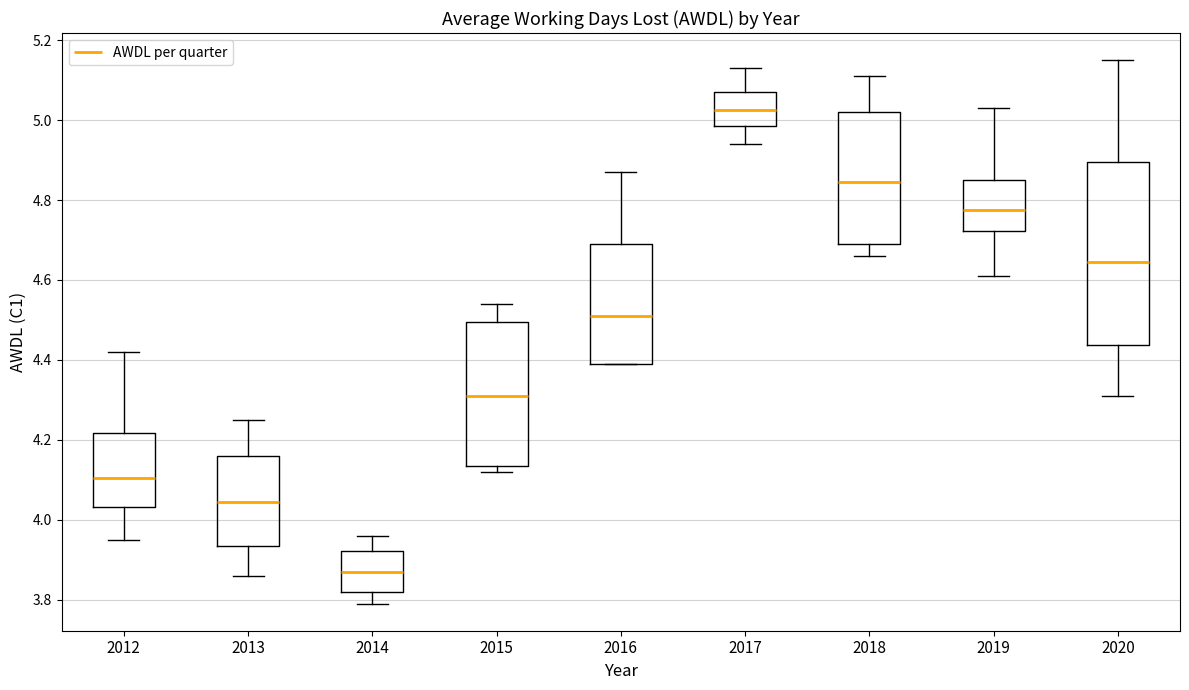

Reading left to right, read every box against the y-axis: the position of its median line, the range the box covers, and the ends of its whiskers. The values are not printed on the chart, so give them approximately, as read against the axis.

2012: median 4.10, box 4.04 to 4.22, whiskers 3.96 to 4.42
2013: median 4.04, box 3.94 to 4.16, whiskers 3.86 to 4.26
2014: median 3.88, box 3.82 to 3.92, whiskers 3.80 to 3.96
2015: median 4.32, box 4.14 to 4.50, whiskers 4.12 to 4.54
2016: median 4.52, box 4.40 to 4.70, whiskers 4.40 to 4.88
2017: median 5.02, box 4.98 to 5.08, whiskers 4.94 to 5.14
2018: median 4.84, box 4.70 to 5.02, whiskers 4.66 to 5.12
2019: median 4.78, box 4.72 to 4.86, whiskers 4.62 to 5.04
2020: median 4.64, box 4.44 to 4.90, whiskers 4.32 to 5.16